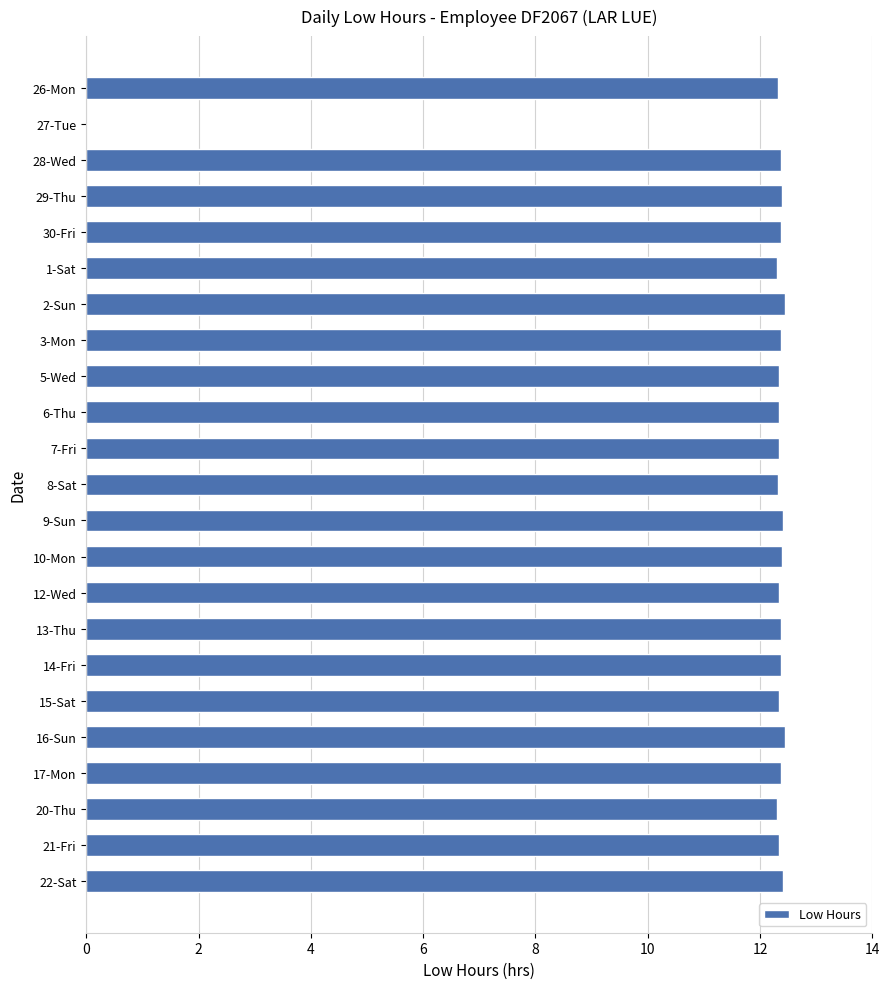

At which label is the value closest to 6?

27-Tue